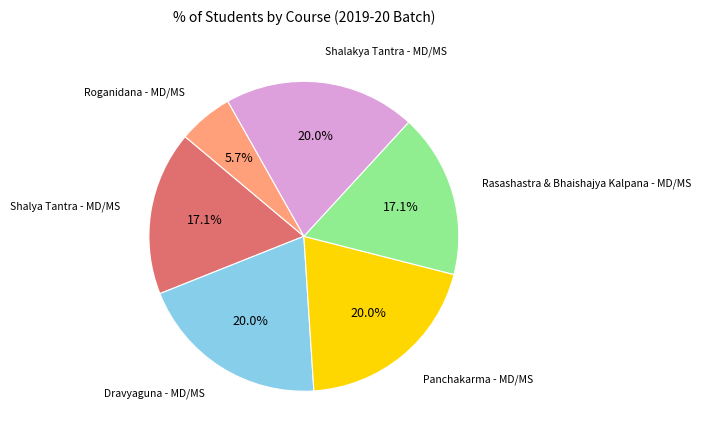

Does any single category account for the majority?

No